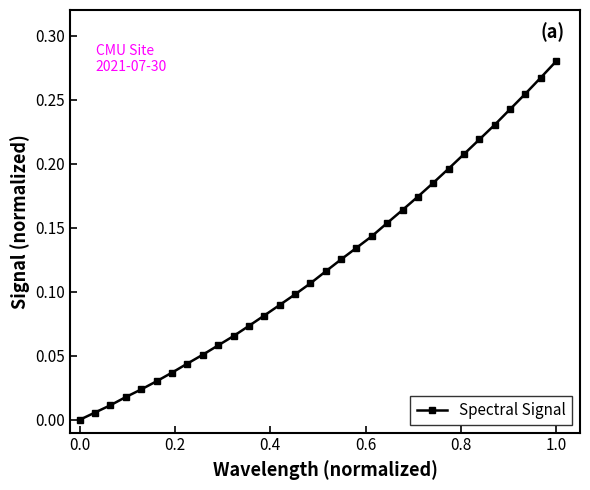

True or false: the data has more than 2 interior local peaks.

False